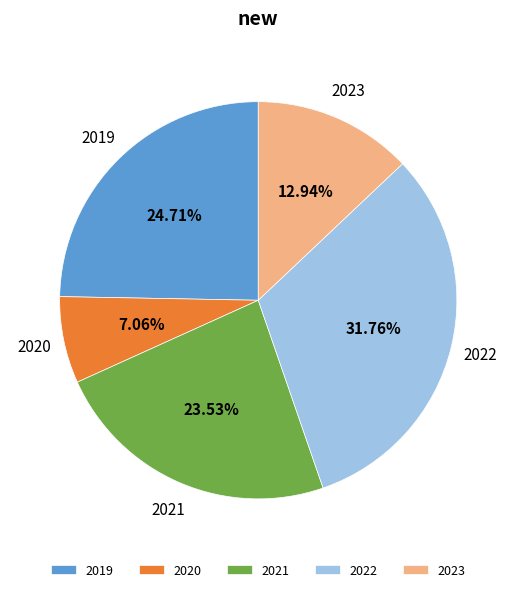

Is there any slice that represents more than half of the pie?

No